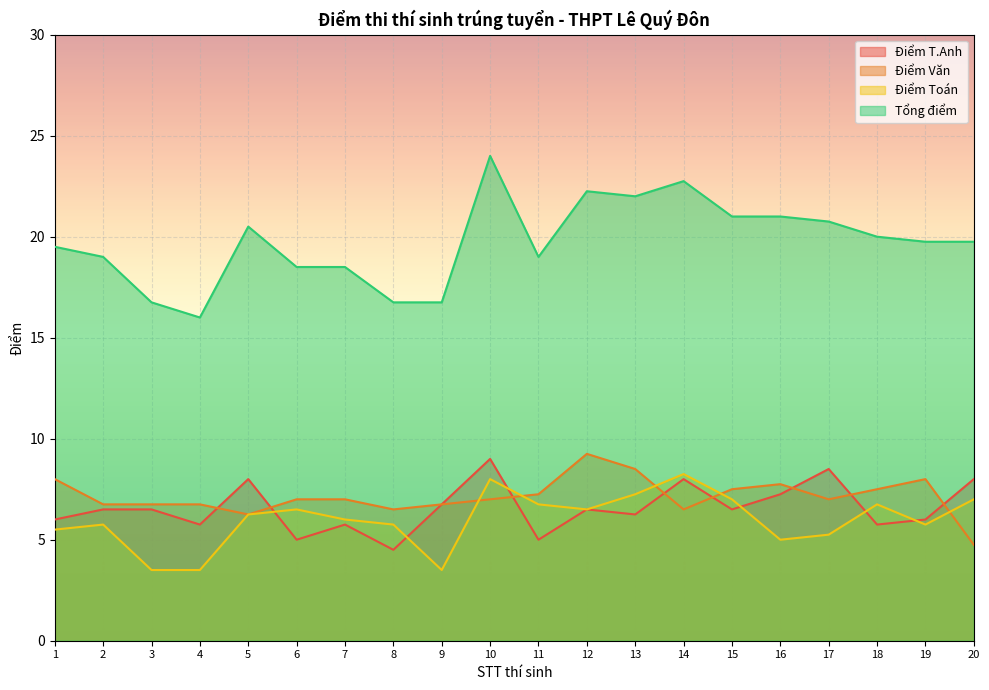

True or false: Tổng điểm and Điểm Văn cross at least once.

False